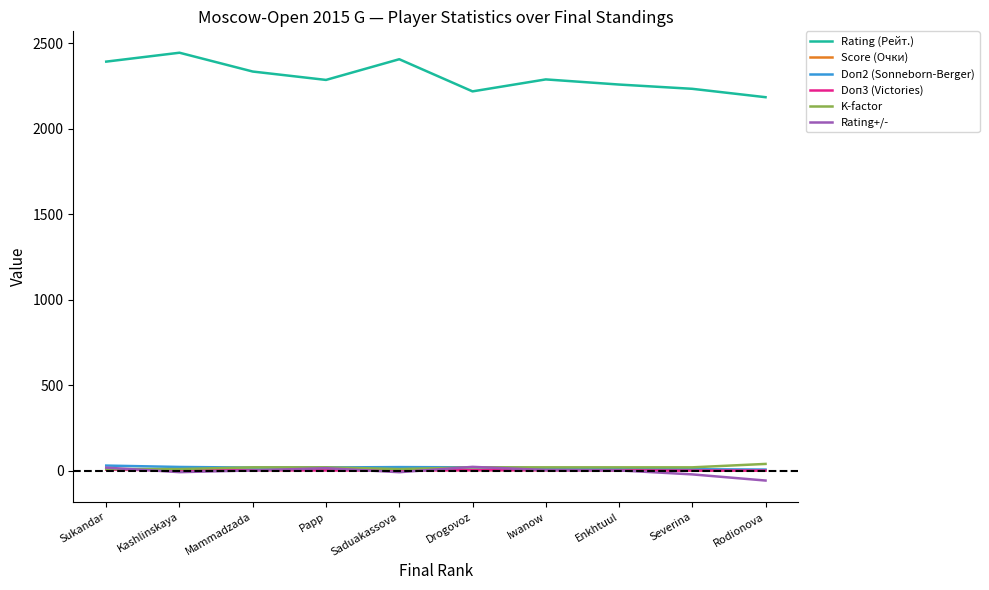

What are all the series names shown in the legend?

Rating (Рейт.), Score (Очки), Doп2 (Sonneborn-Berger), Doп3 (Victories), K-factor, Rating+/-